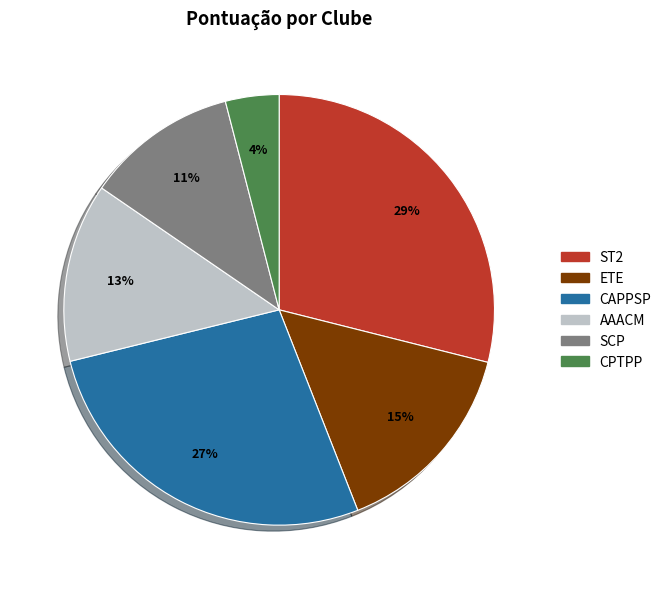

Count the number of slices in the pie.

6